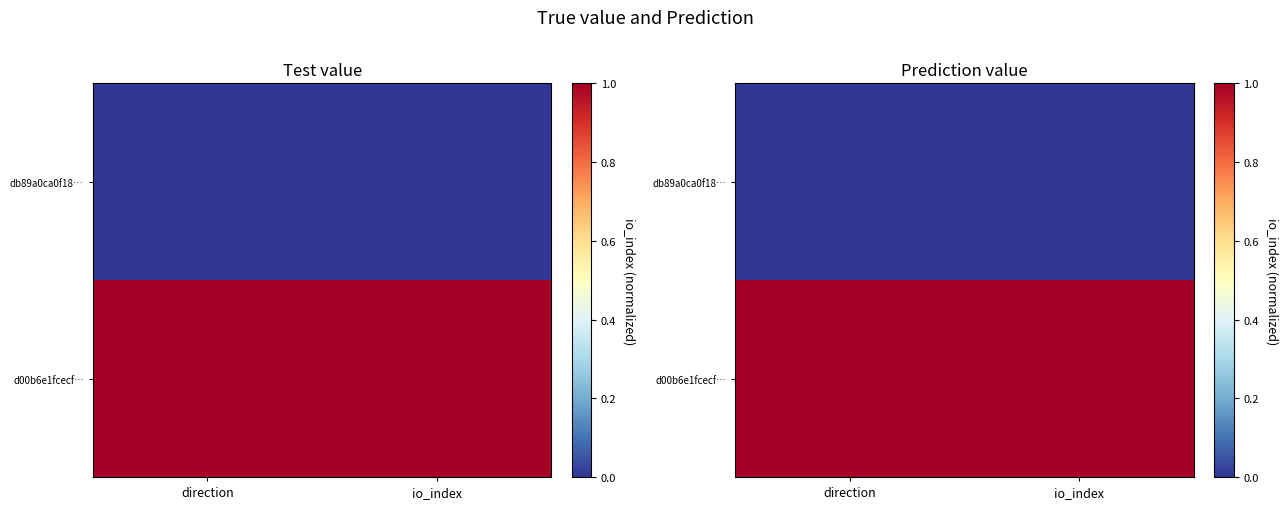

Is it true that d00b6e1fcecf… equals 1 at direction?

False